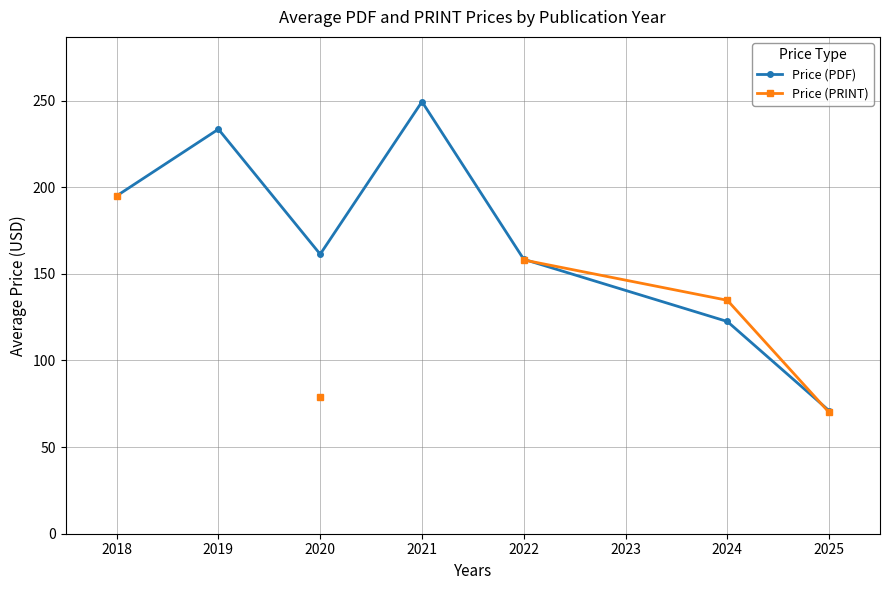

What is the value of the Price (PDF) point at the 5th from the left?

158.4